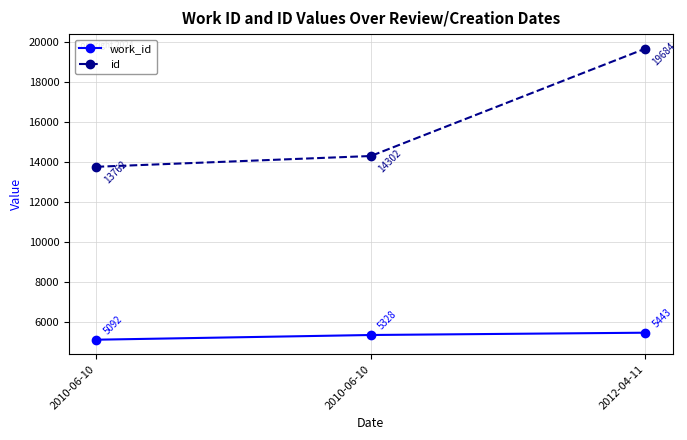

How many series are shown in this chart?

2